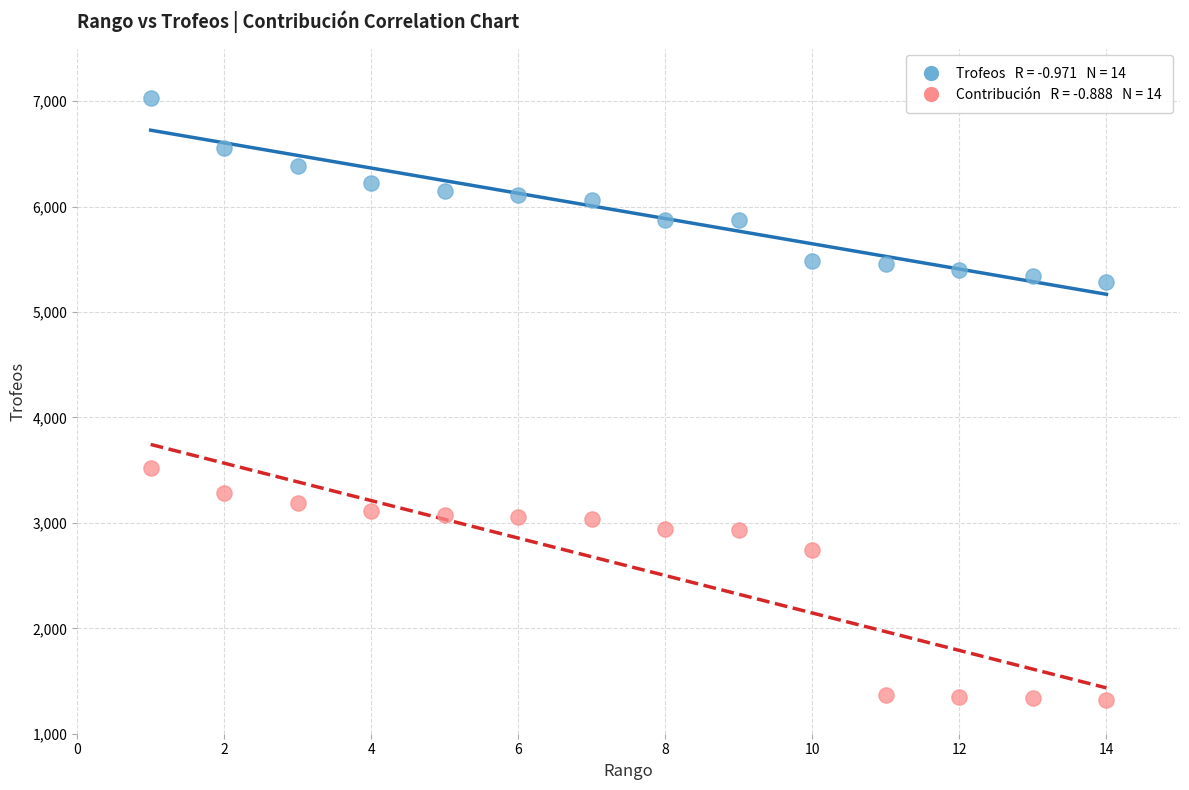

Across all data points, what is the range of Y values (max minus min)?

5710